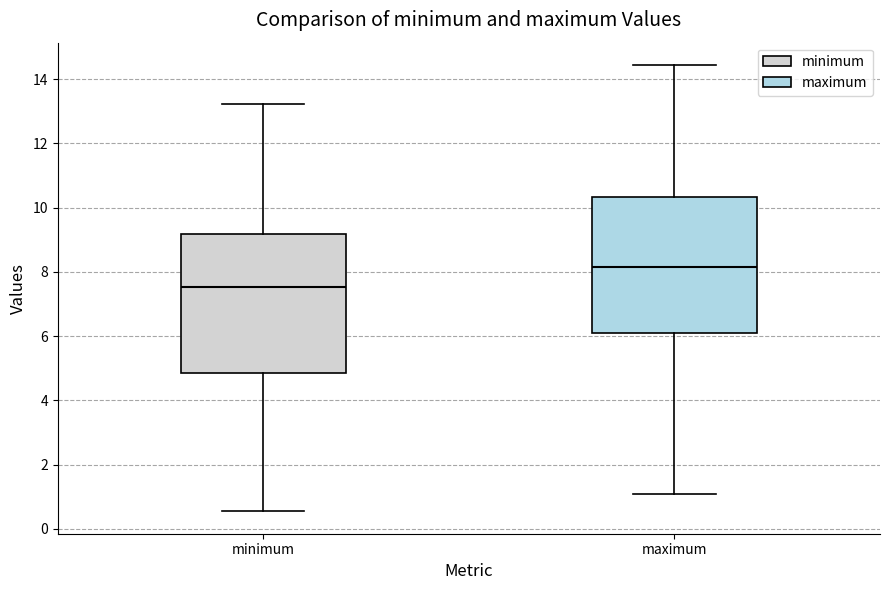

Which box has the highest median line?

maximum